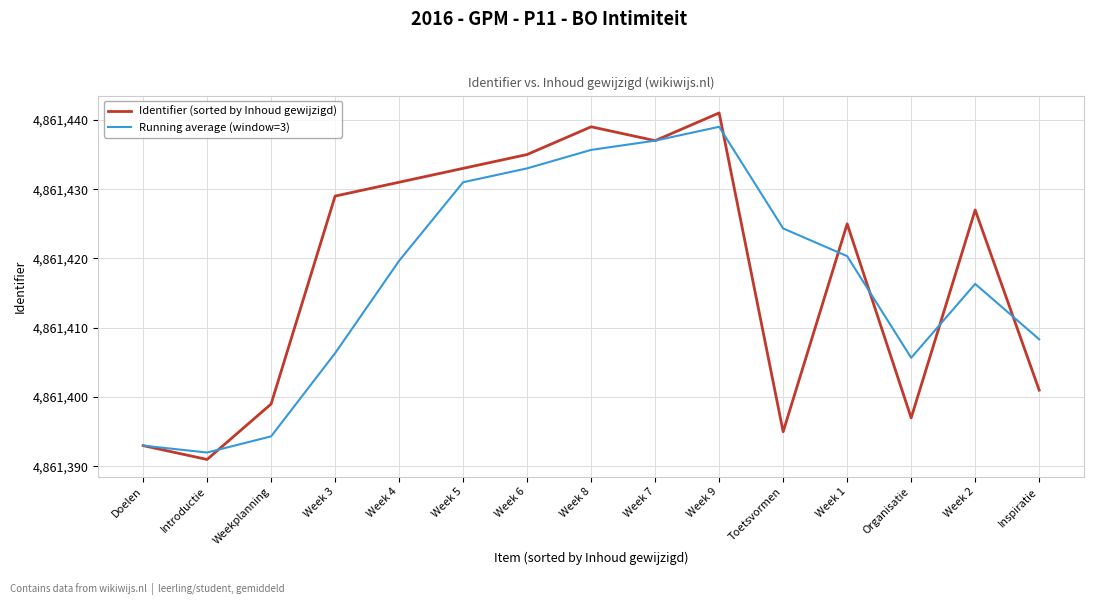

What is the difference between the Identifier (sorted by Inhoud gewijzigd) values at Organisatie and Week 1?

28.0